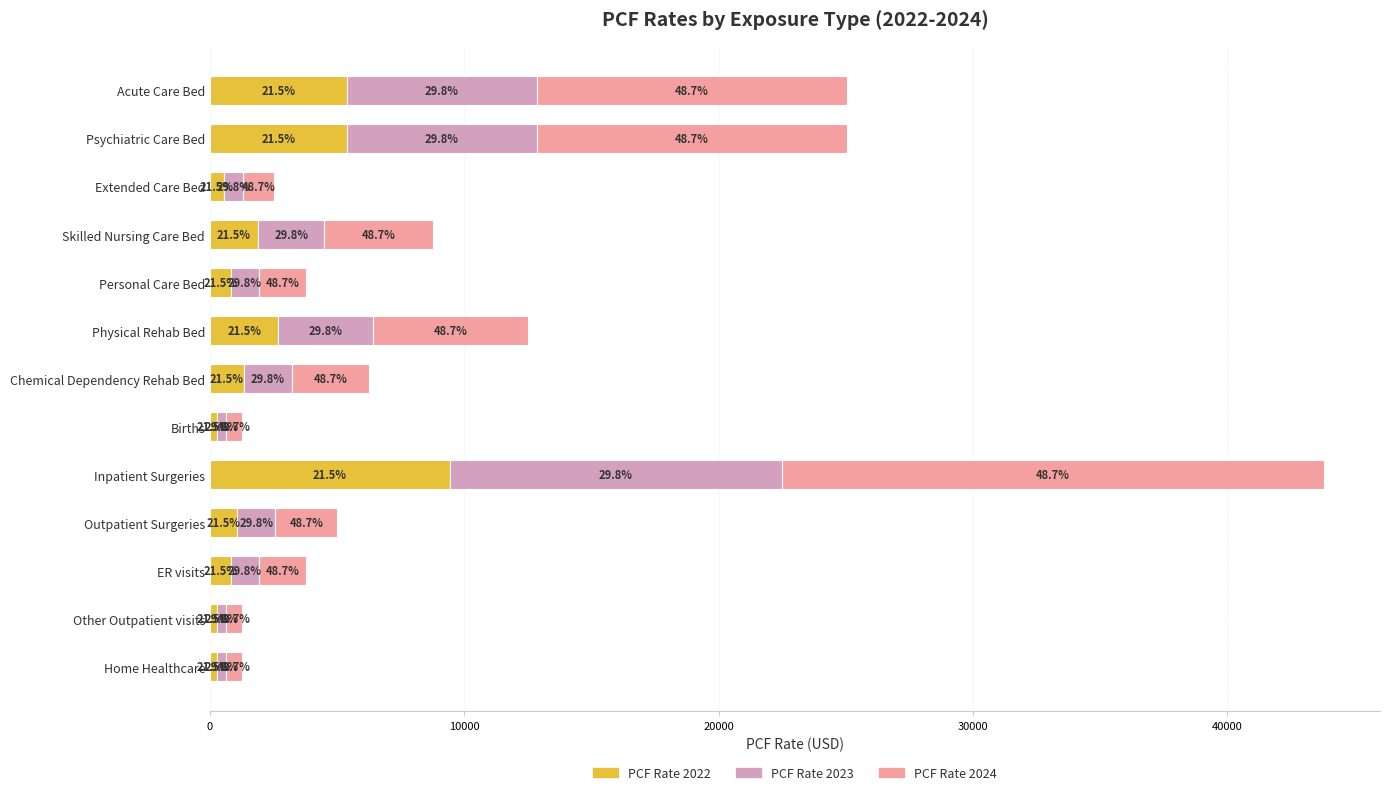

What is the value of the PCF Rate 2024 bar at the 3rd from the left?

1219.4